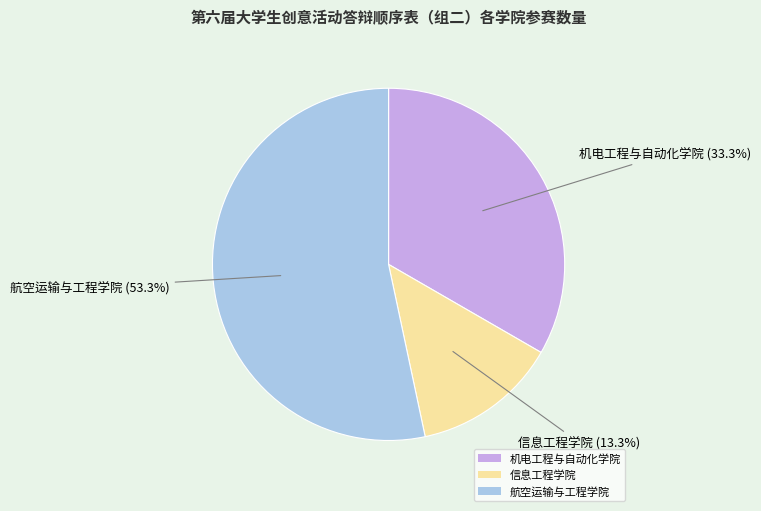

What is the largest slice in the pie chart?

航空运输与工程学院